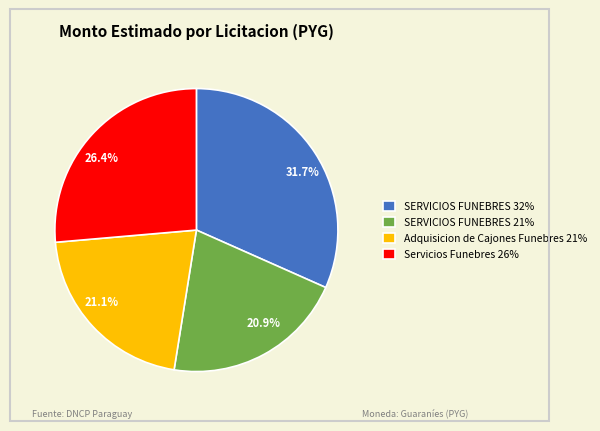

How many slices are in this pie chart?

4